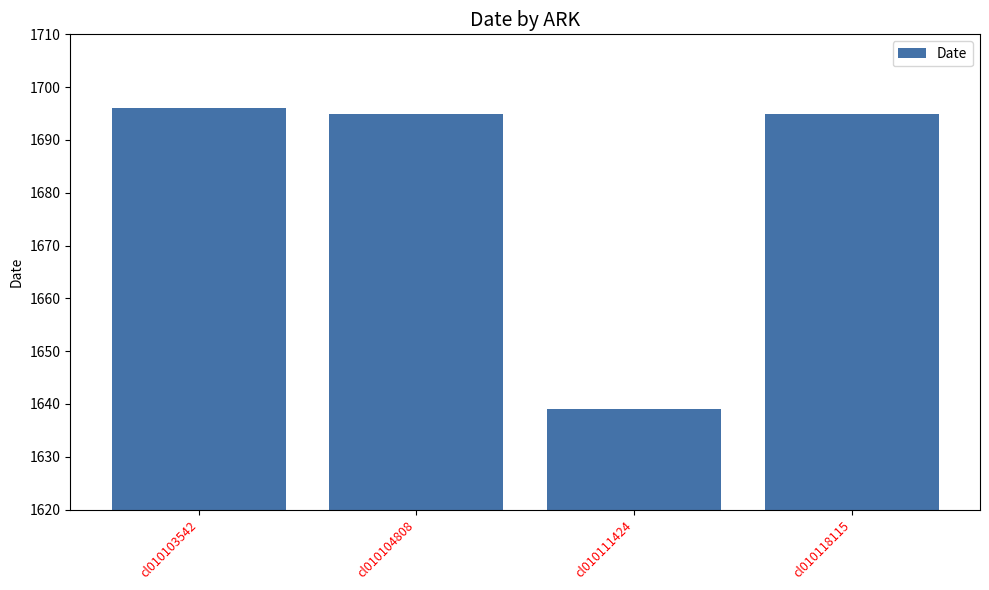

Reading right to left, list all the values displayed in this chart.

cl010118115=1695	cl010111424=1639	cl010104808=1695	cl010103542=1696